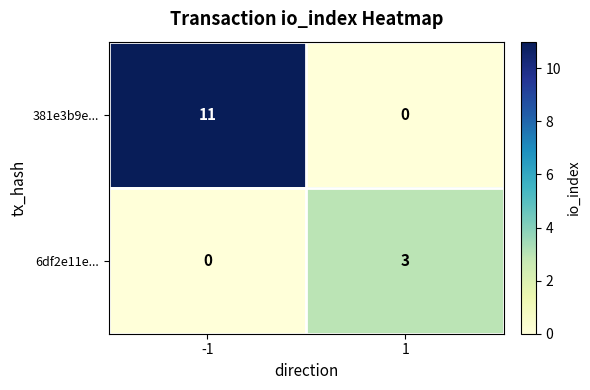

Which series has the largest range (max minus min)?

381e3b9e...